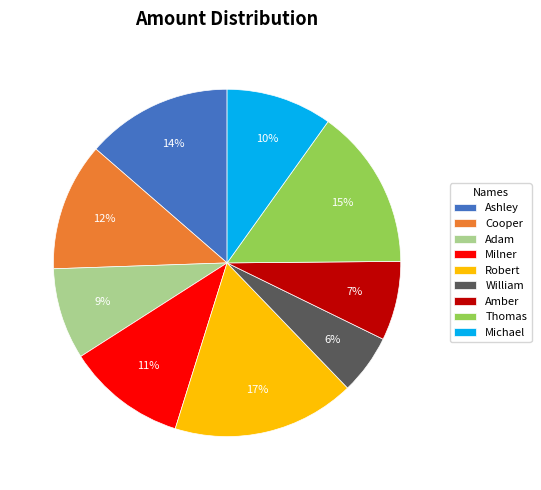

To the nearest percent, what portion does William represent?

6%